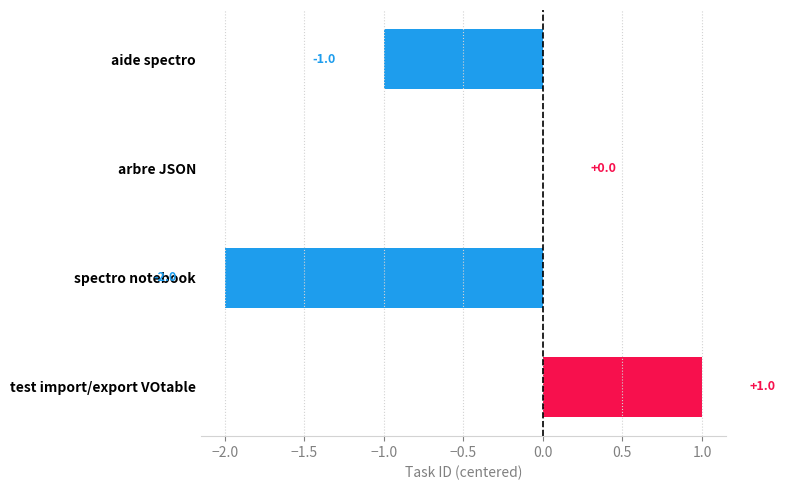

How many values are between -1 and 1?

3